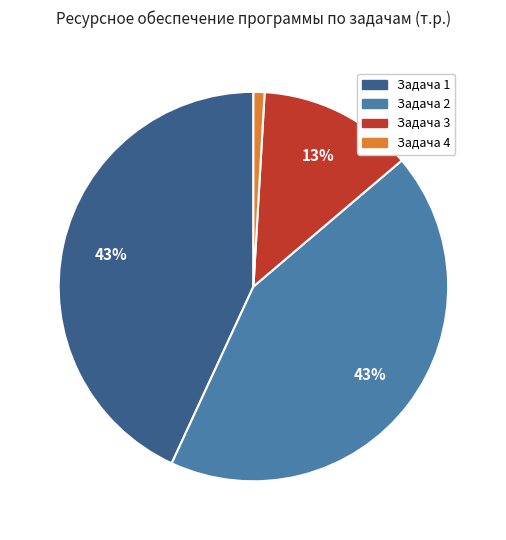

What percentage is the Задача 3 slice, to the nearest percent?

13%